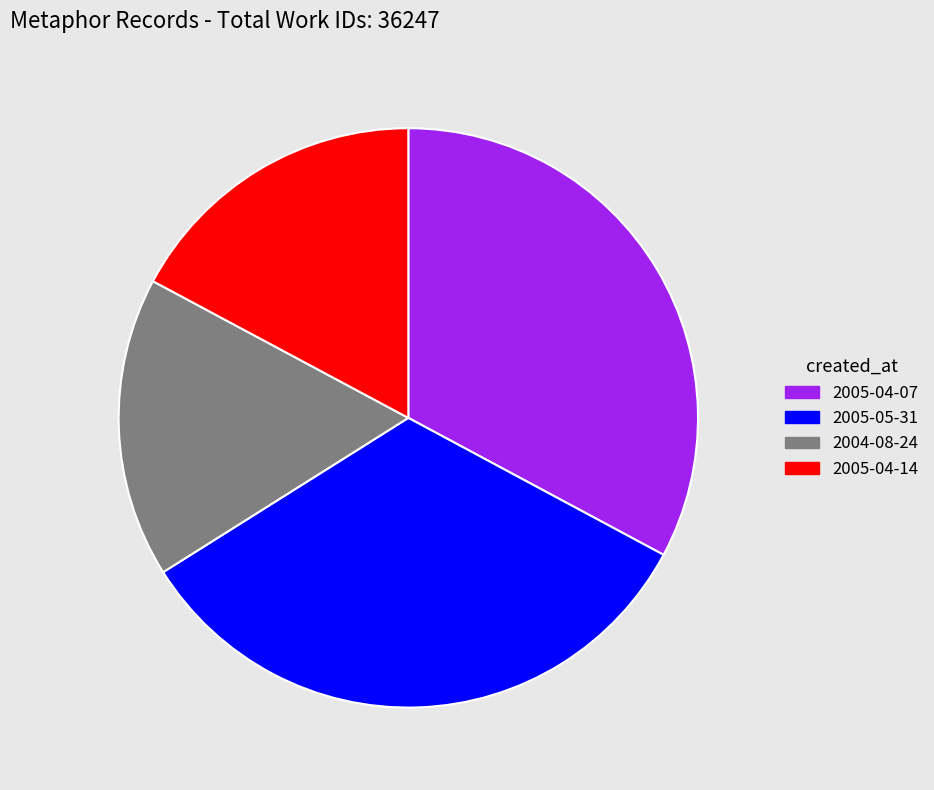

Does any single category account for the majority?

No